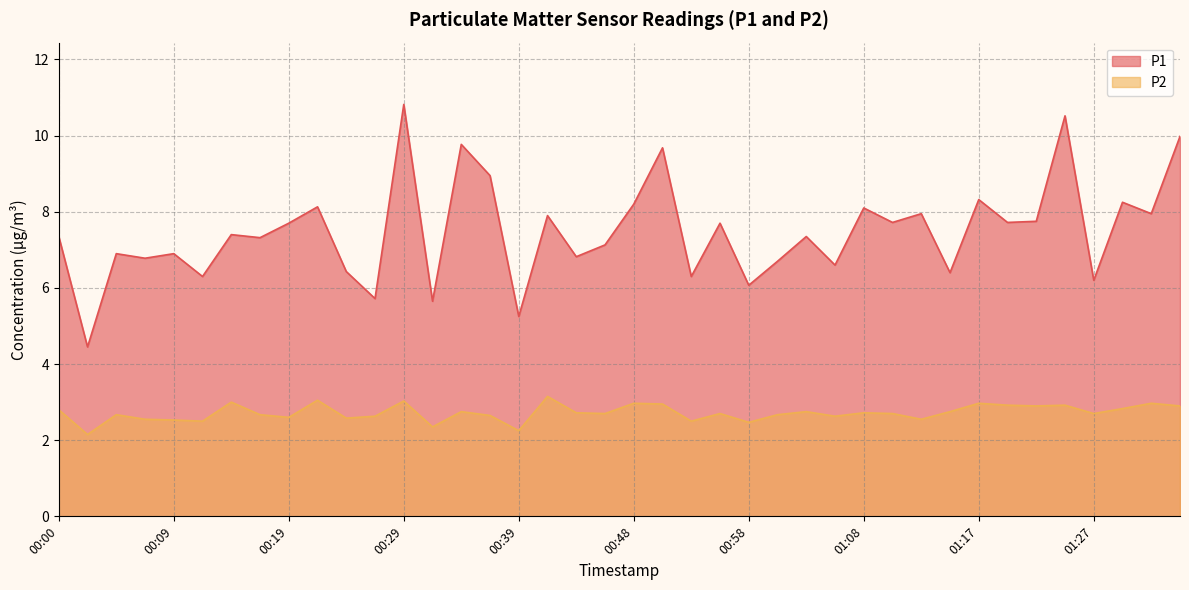

What is the total value across all series at 00:22?

11.2